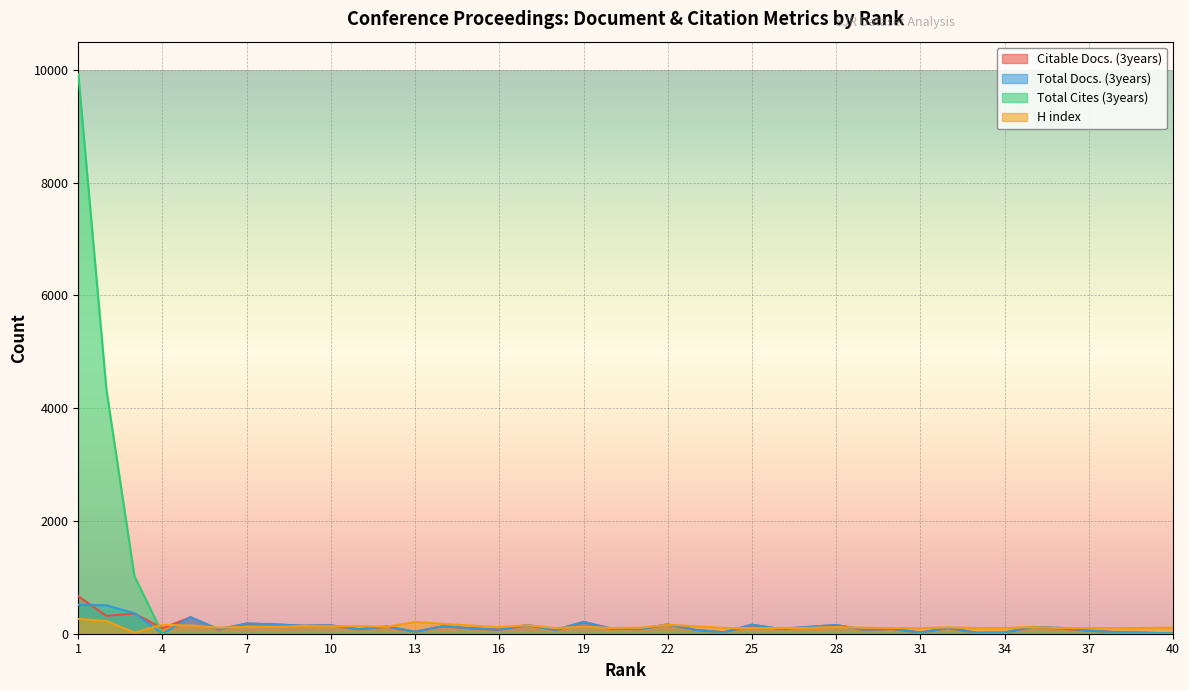

How many interior local peaks does the H index series have?

10